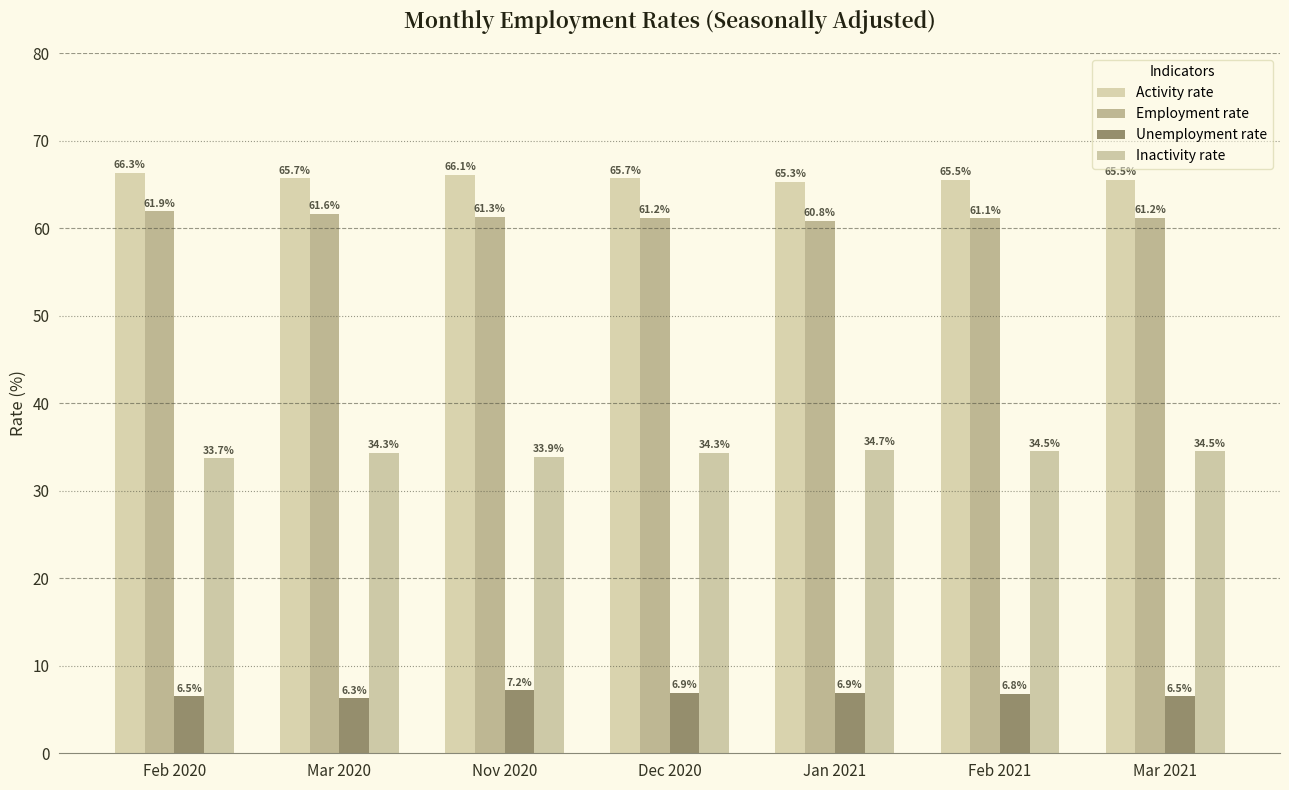

What is the difference between the maximum and minimum values in the Inactivity rate series?

1.0